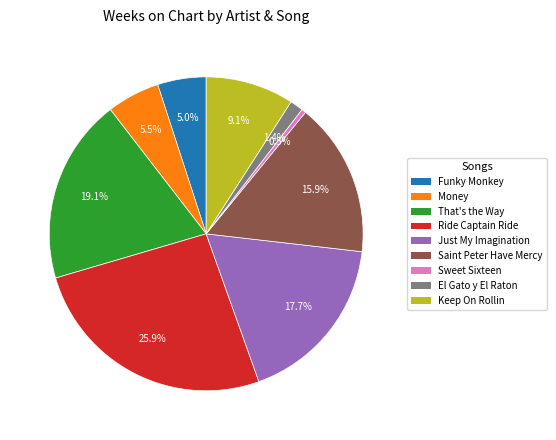

What is the ratio of the value at Funky Monkey to the value at Saint Peter Have Mercy?

0.3